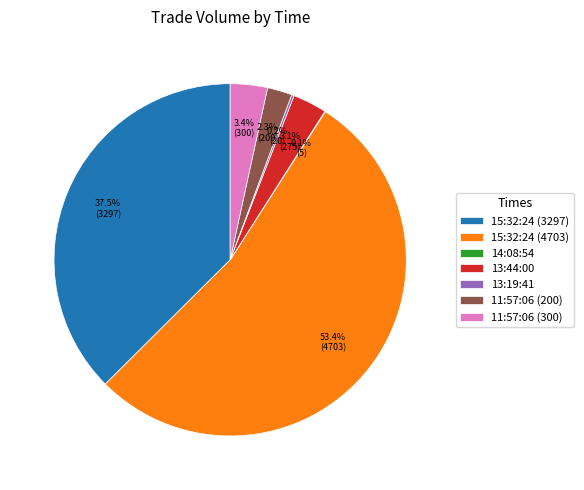

Which slice is the largest?

15:32:24 (4703)